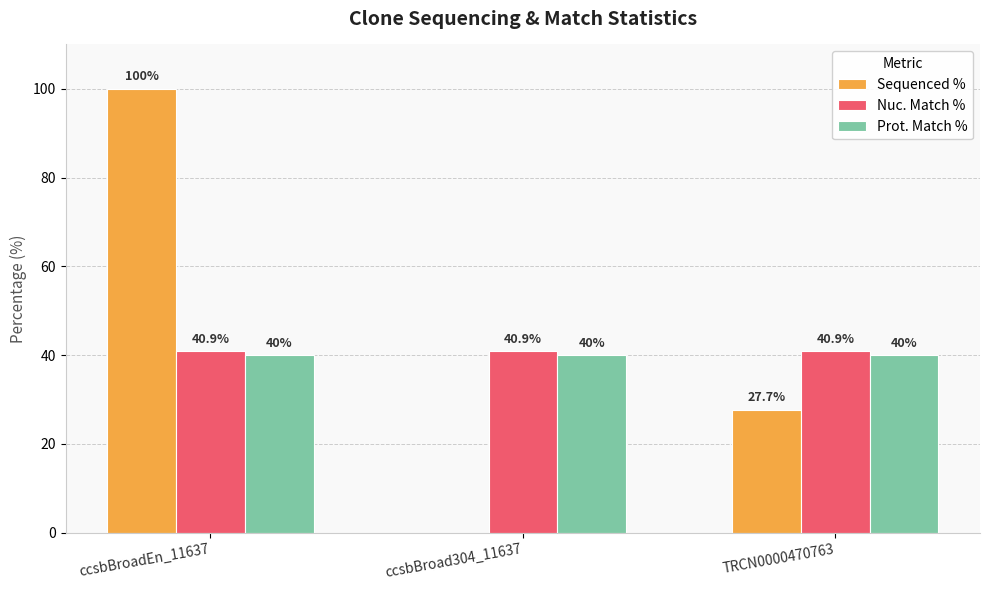

What are all the series names shown in the legend?

Sequenced %, Nuc. Match %, Prot. Match %